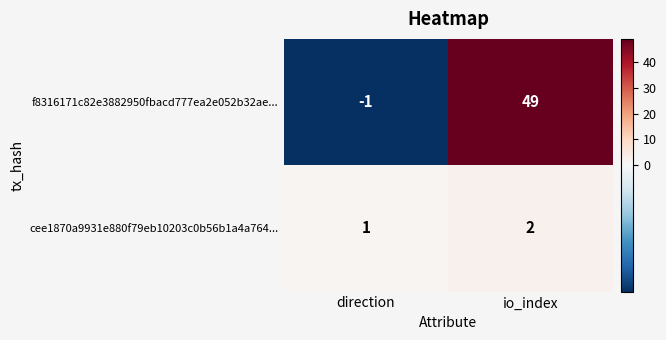

How many categories are shown in the chart?

2